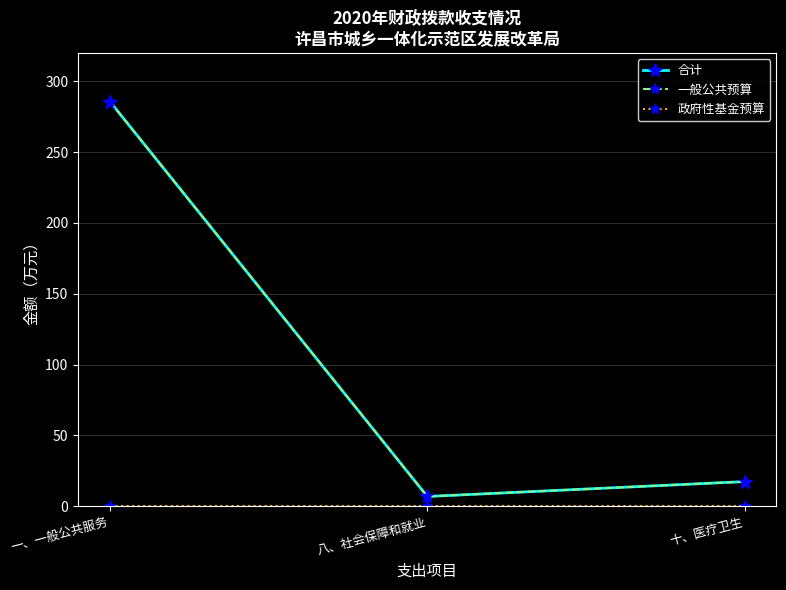

Is the value of 合计 at 一、一般公共服务 greater than the value of 政府性基金预算 at 八、社会保障和就业?

Yes